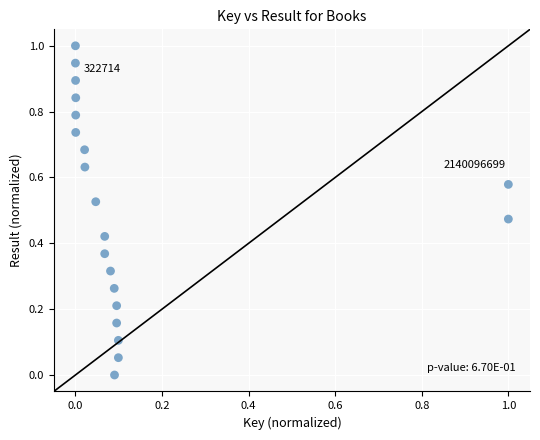

What is the range of X values (max minus min)?

1.0